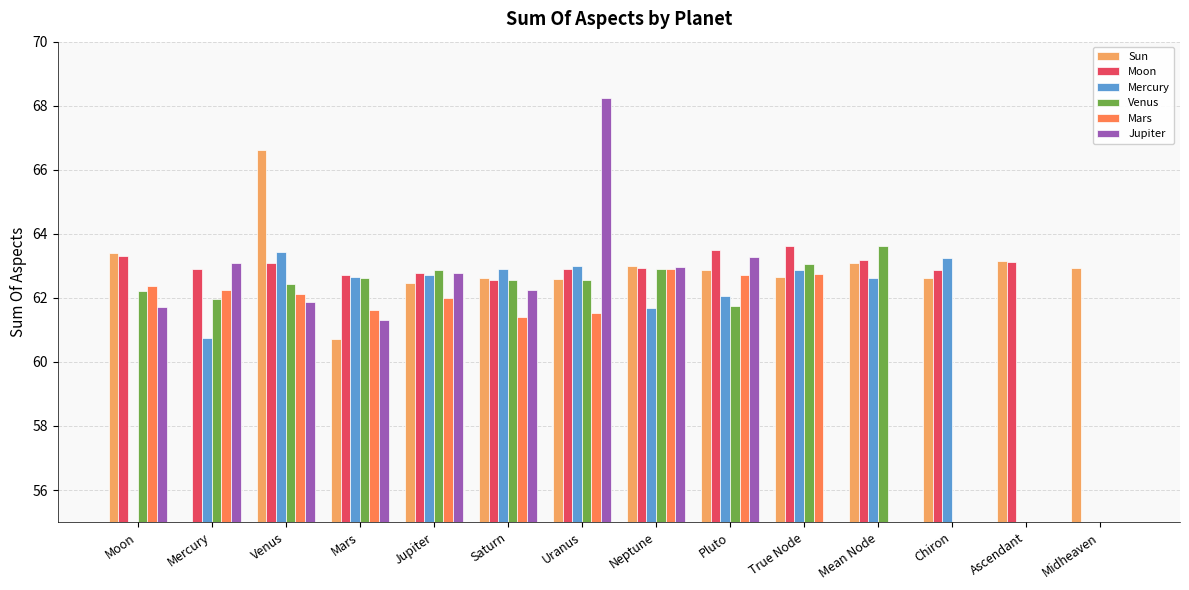

At which category does the chart reach its peak across all series?

Uranus